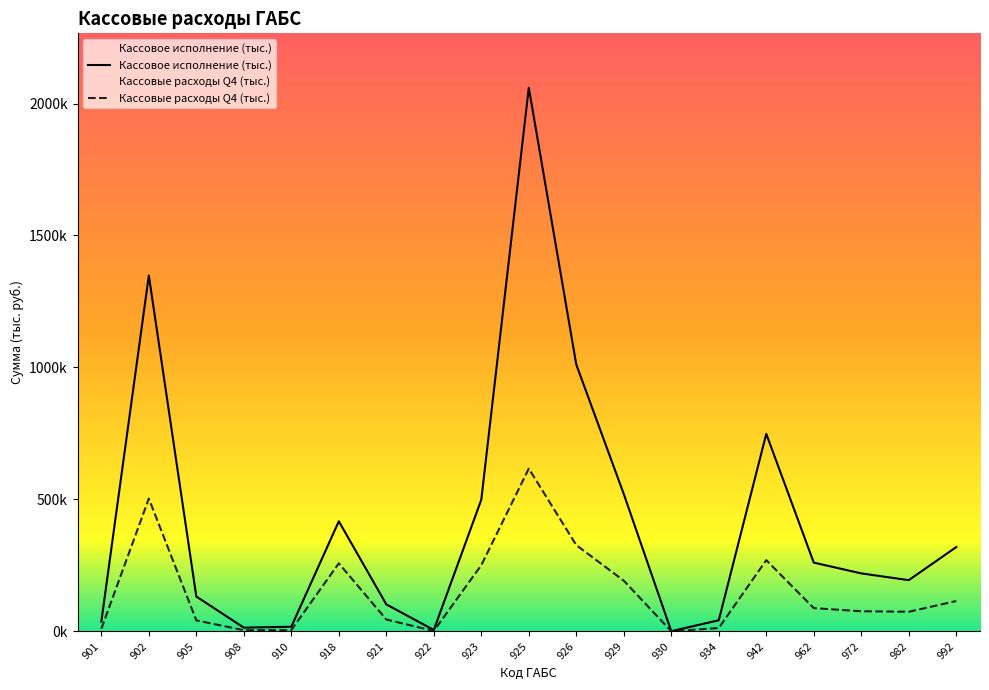

Rank the series by their average value, from highest to lowest.

Кассовое исполнение (тыс.), Кассовые расходы Q4 (тыс.)